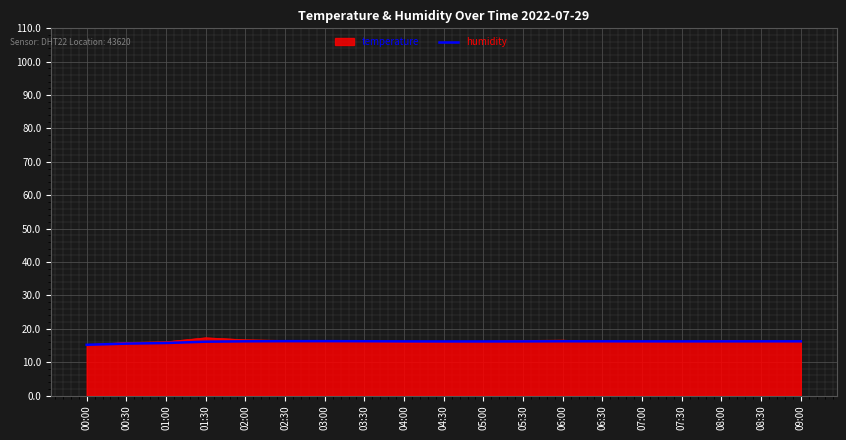

Which series has the largest range (max minus min)?

temperature